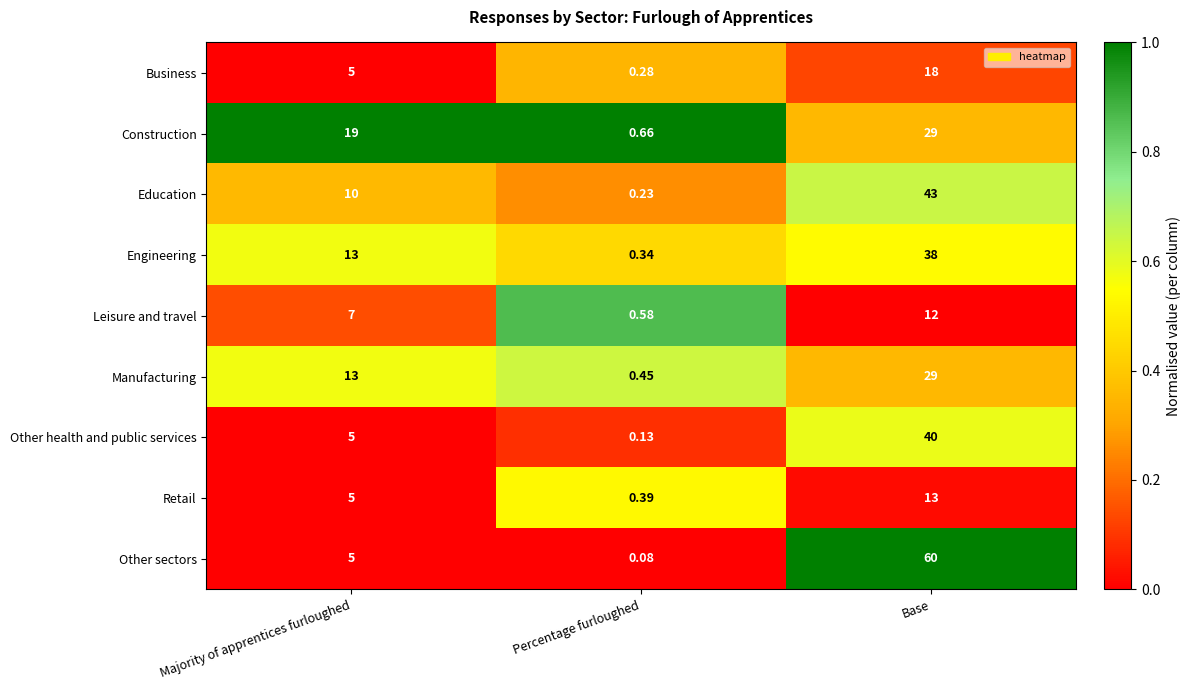

Which category has the highest value across all series?

Base